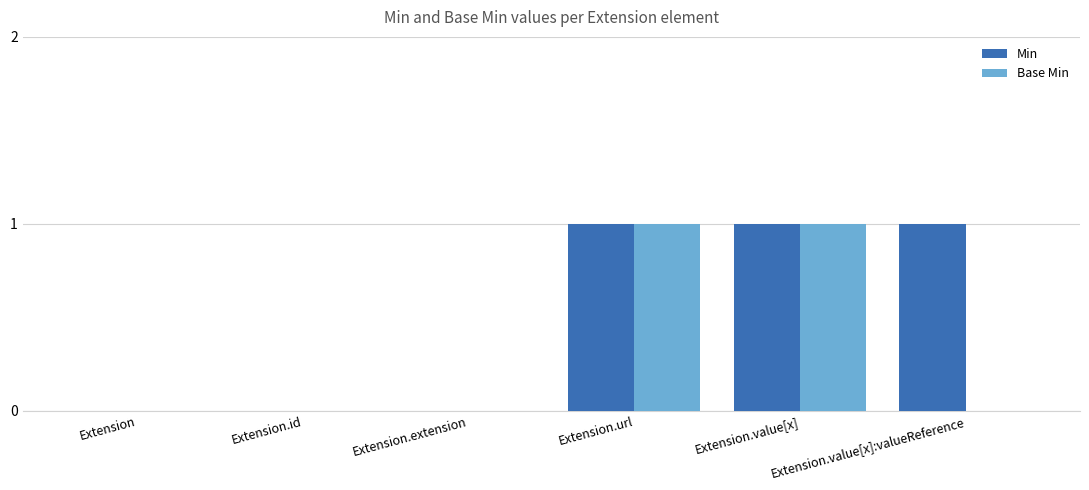

Which series has the largest total across all categories?

Min